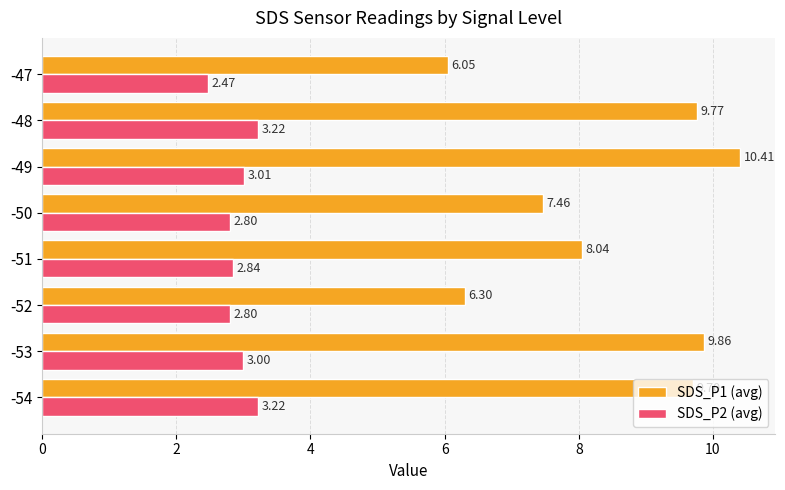

At which label is SDS_P1 (avg) closest to 8?

-51